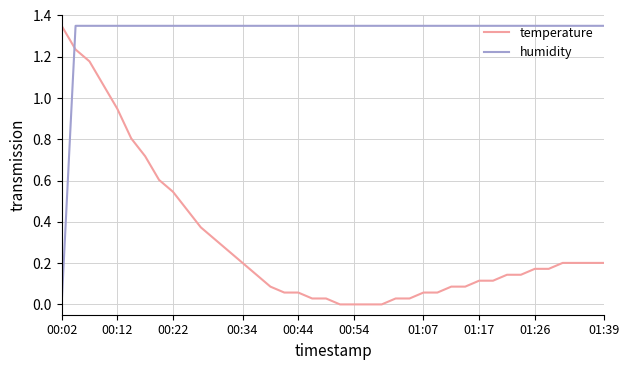

Which series has the largest total across all categories?

humidity